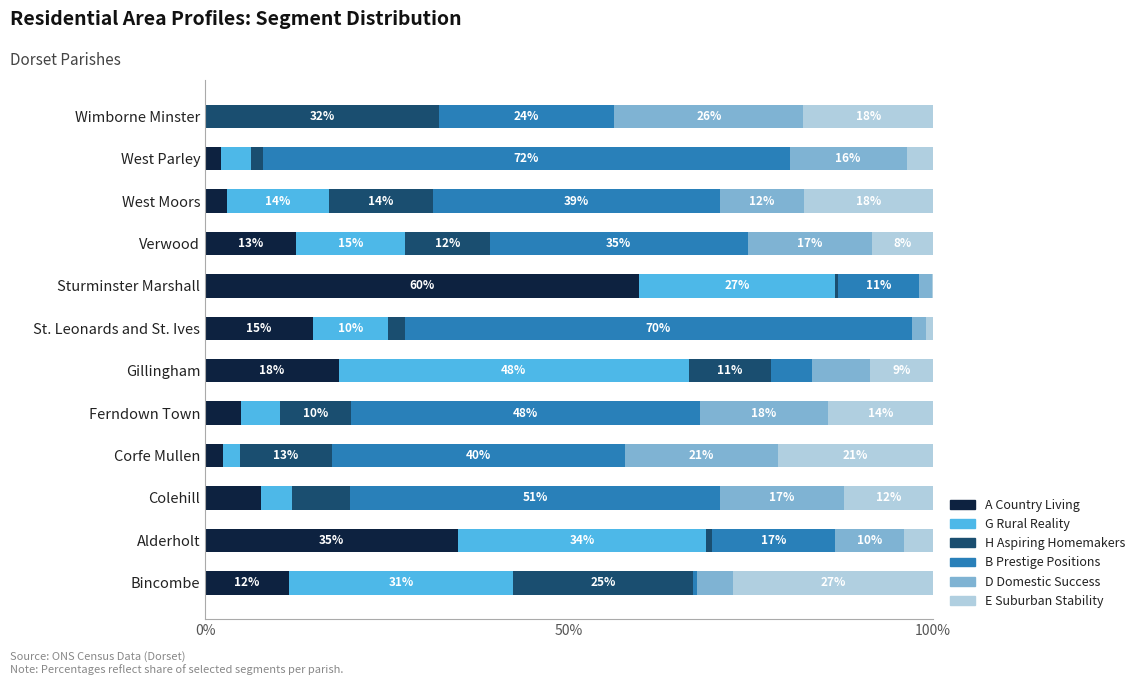

What are all the series names shown in the legend?

A Country Living, G Rural Reality, H Aspiring Homemakers, B Prestige Positions, D Domestic Success, E Suburban Stability